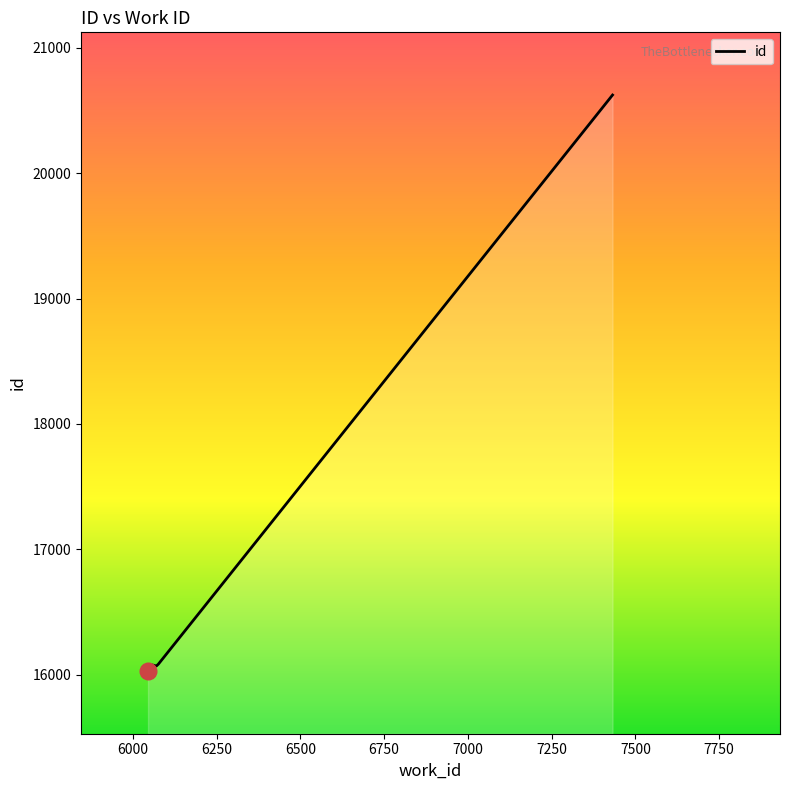

Does the chart have visible grid lines?

No